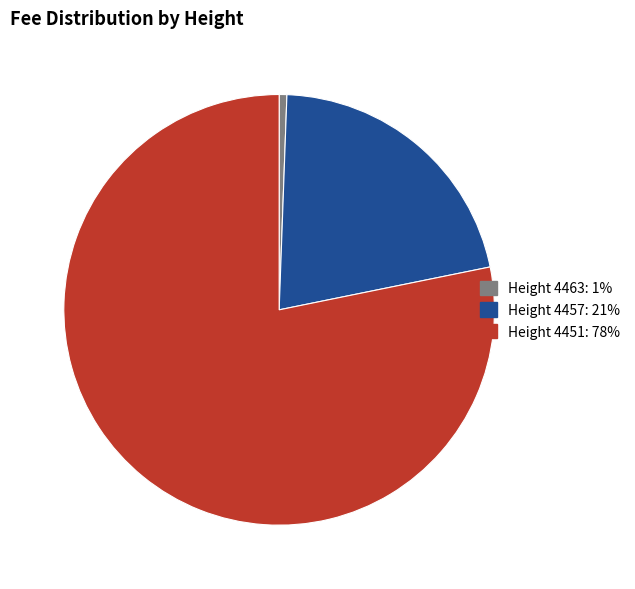

Rank the categories by value from highest to lowest.

Height 4451: 78%, Height 4457: 21%, Height 4463: 1%